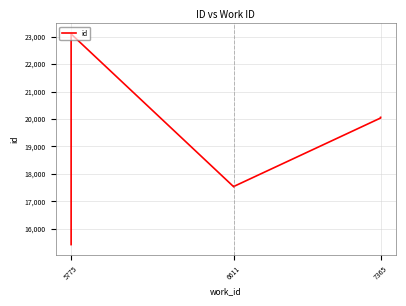

The chart shows a value of 7448 at 6611. True or false?

False